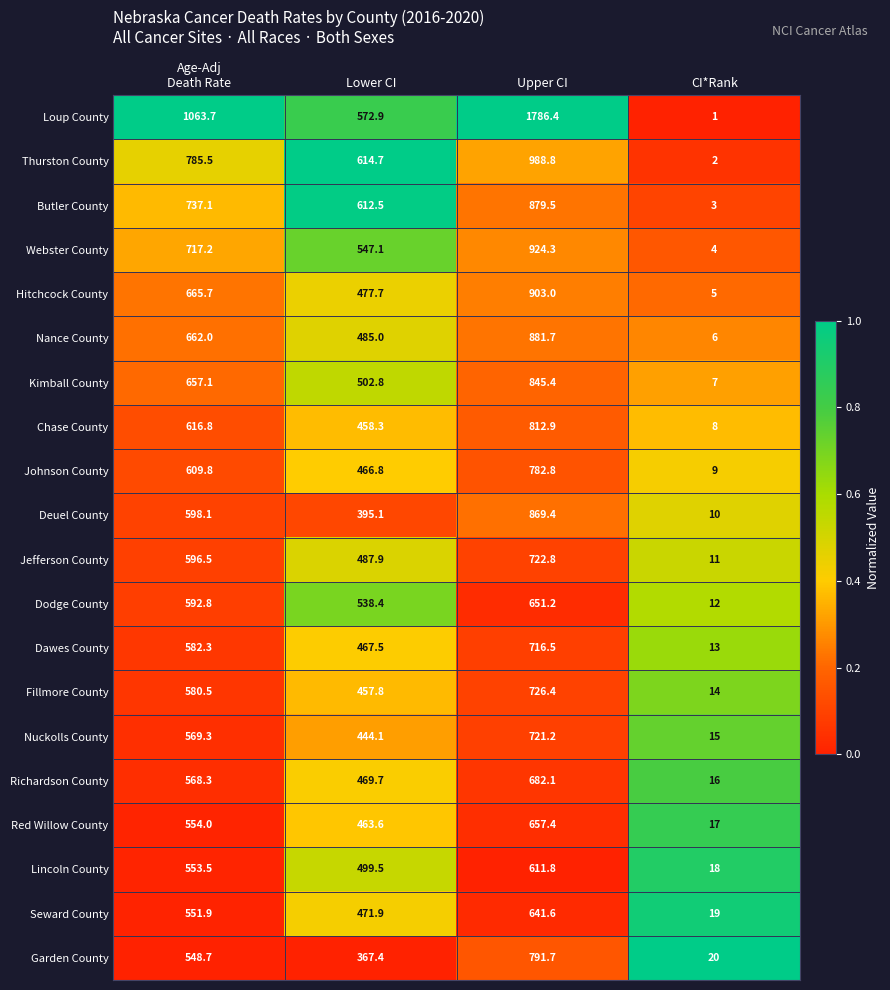

At which category does the chart reach its minimum across all series?

CI*Rank